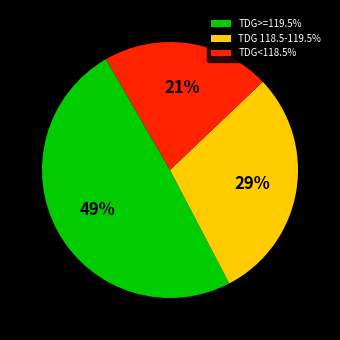

What percentage is the TDG<118.5% slice, to the nearest percent?

21%